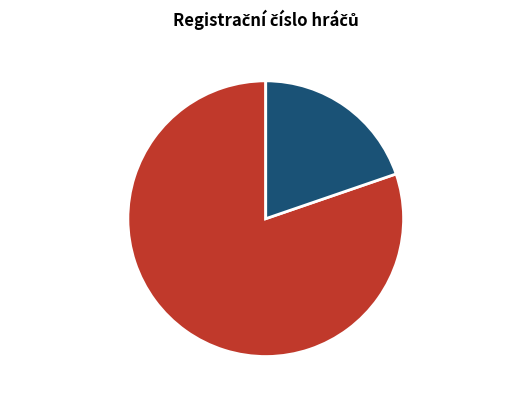

Is Horáková Jarmila (61) 61 the majority of the pie?

Yes